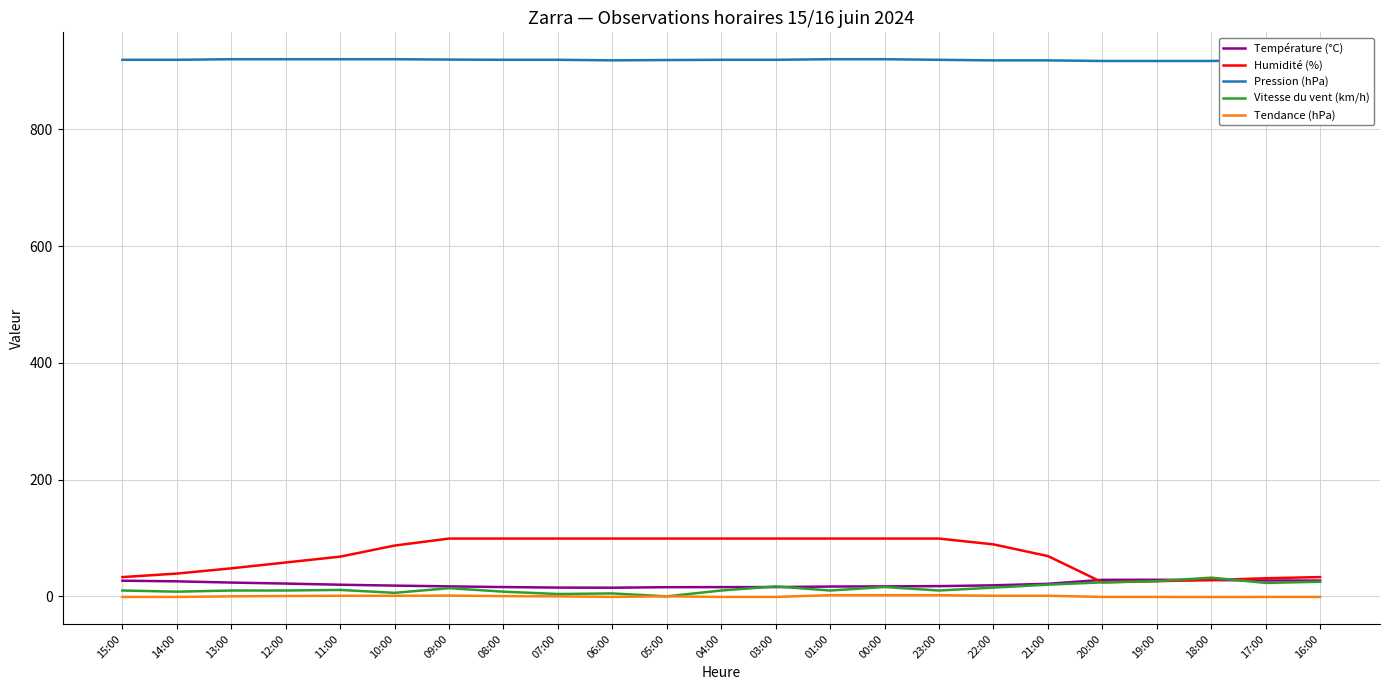

How many lines are shown in the chart?

5